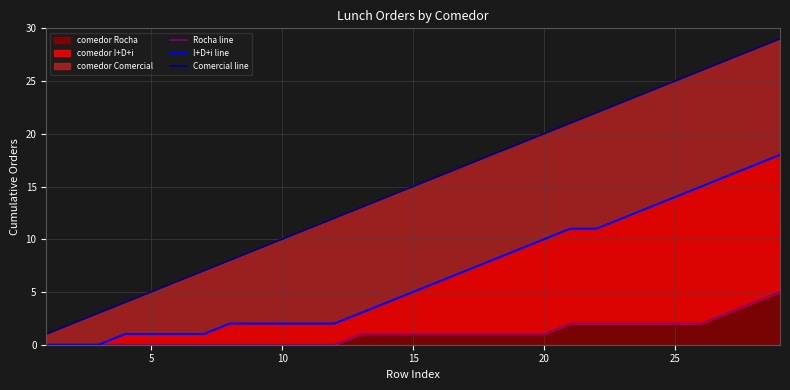

How many distinct data groups are displayed?

3